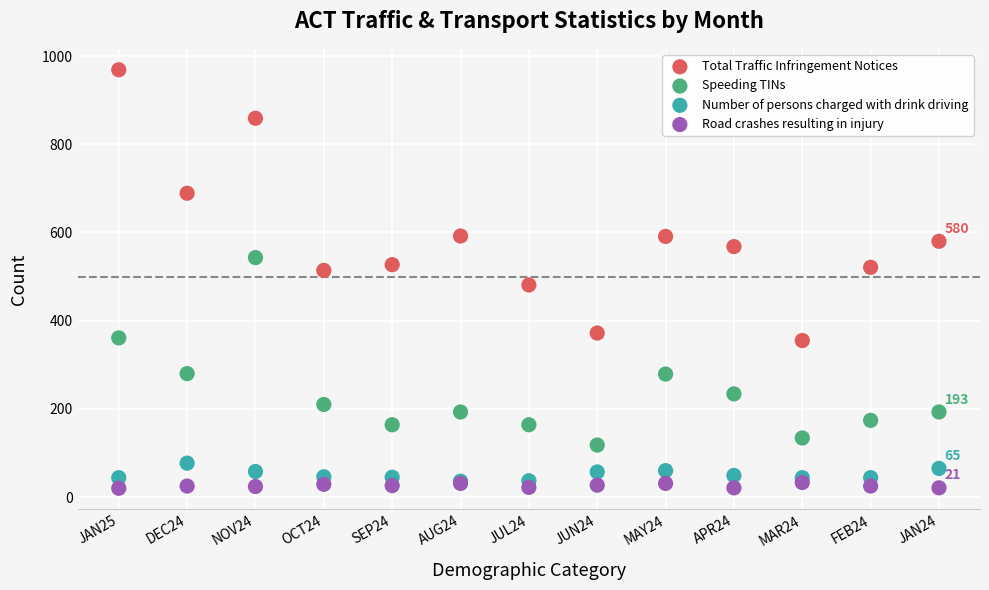

What are all the series names shown in the legend?

Total Traffic Infringement Notices, Speeding TINs, Number of persons charged with drink driving, Road crashes resulting in injury